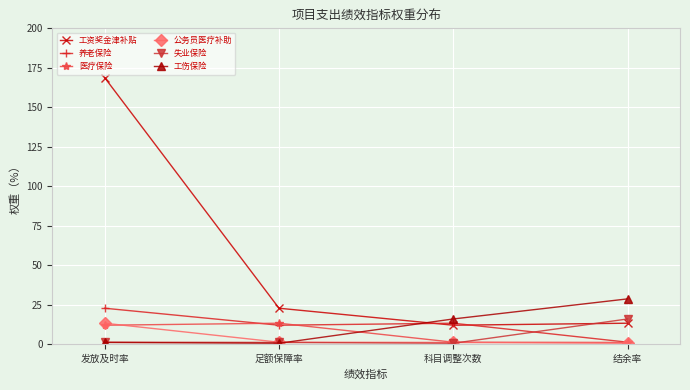

What is the label of the 3rd point from the left?

科目调整次数